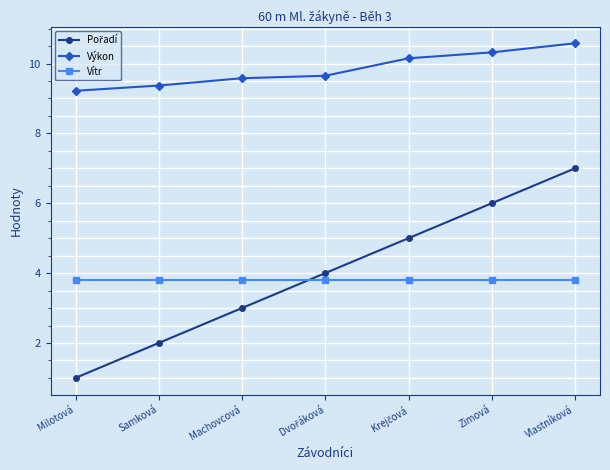

At which category does the chart reach its minimum across all series?

Milotová